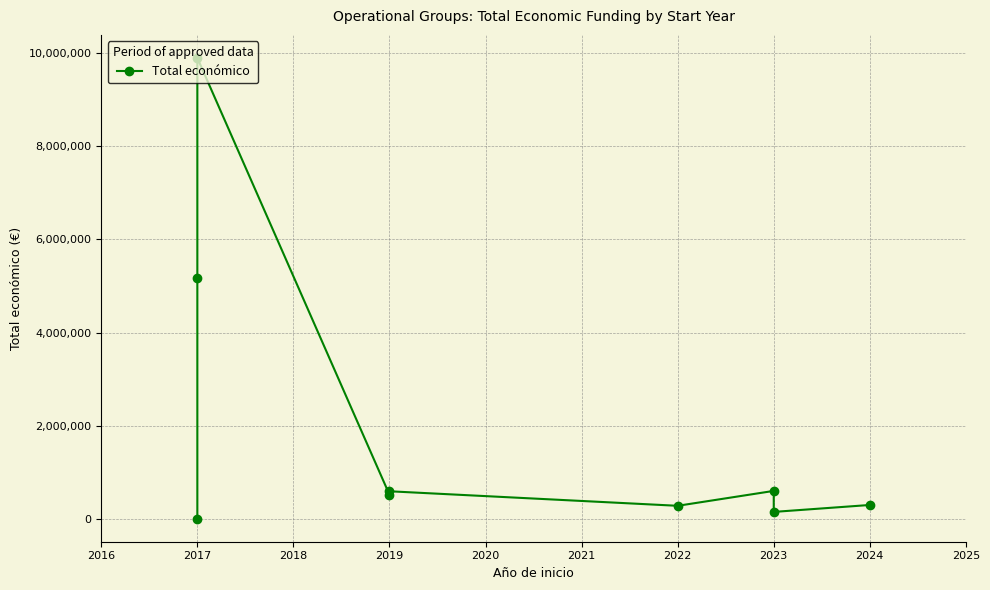

Does the chart have visible grid lines?

Yes